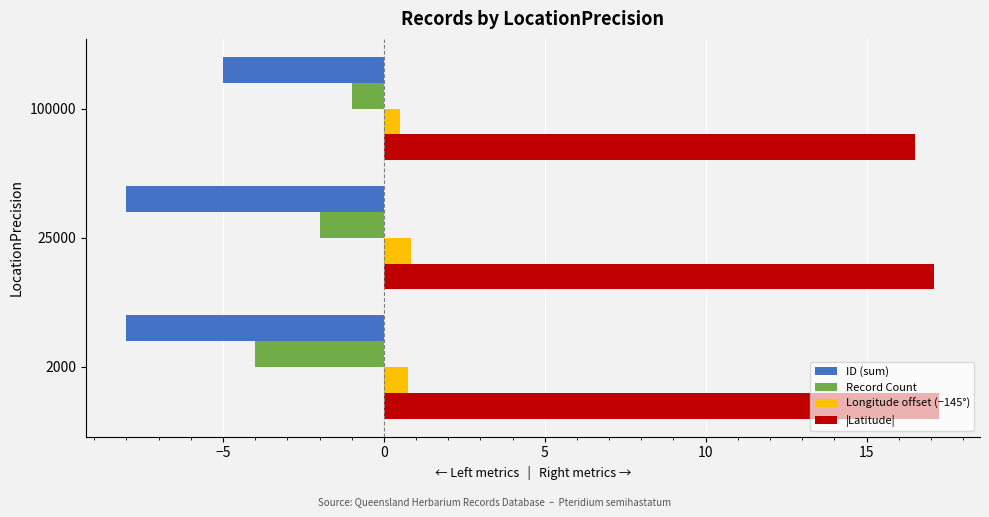

What is the greatest value displayed?

17.3